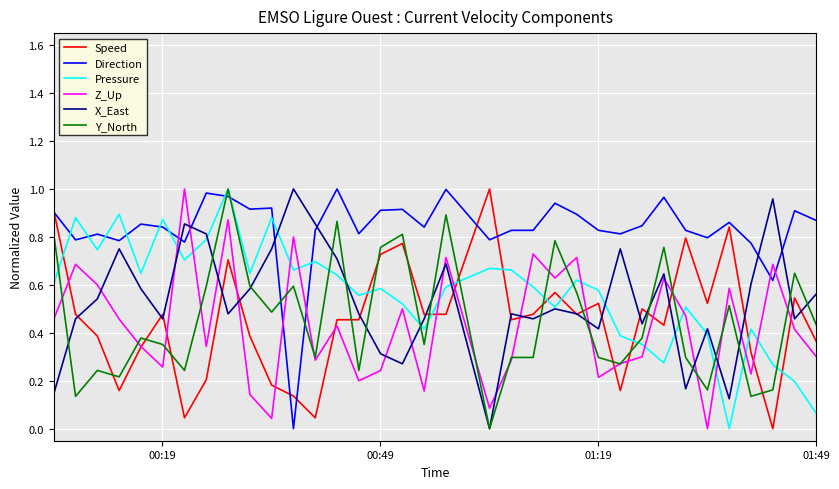

How many intersections are there between Z_Up and Direction?

6